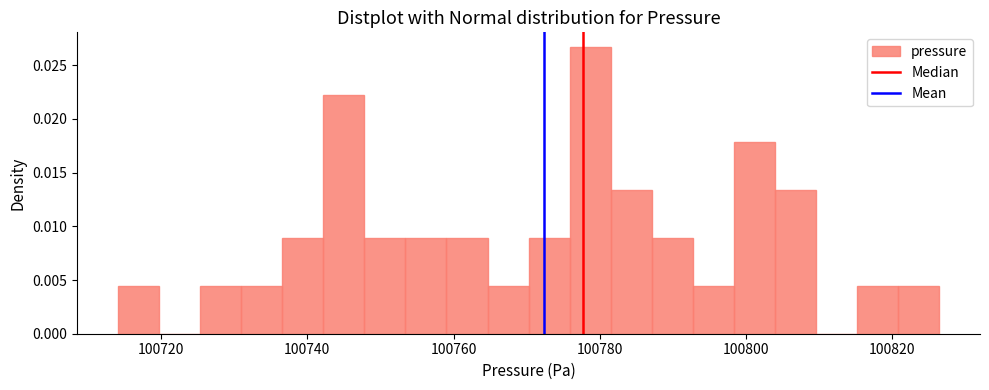

Read against the x-axis, roughly where is the centre of the tallest bar?

100778